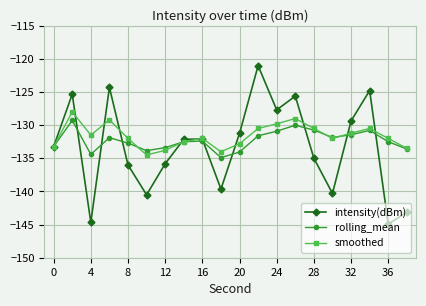

How many values in the smoothed series exceed -132?

9